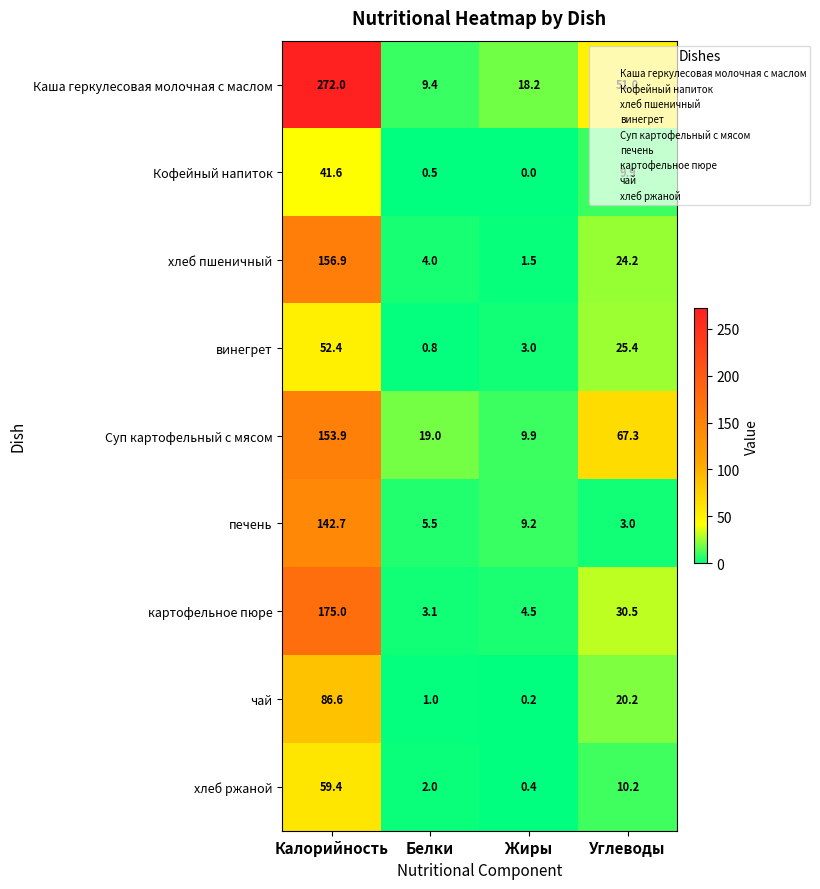

List the series in order of their peak value, highest first.

Каша геркулесовая молочная с маслом, картофельное пюре, хлеб пшеничный, Суп картофельный с мясом, печень, чай, хлеб ржаной, винегрет, Кофейный напиток